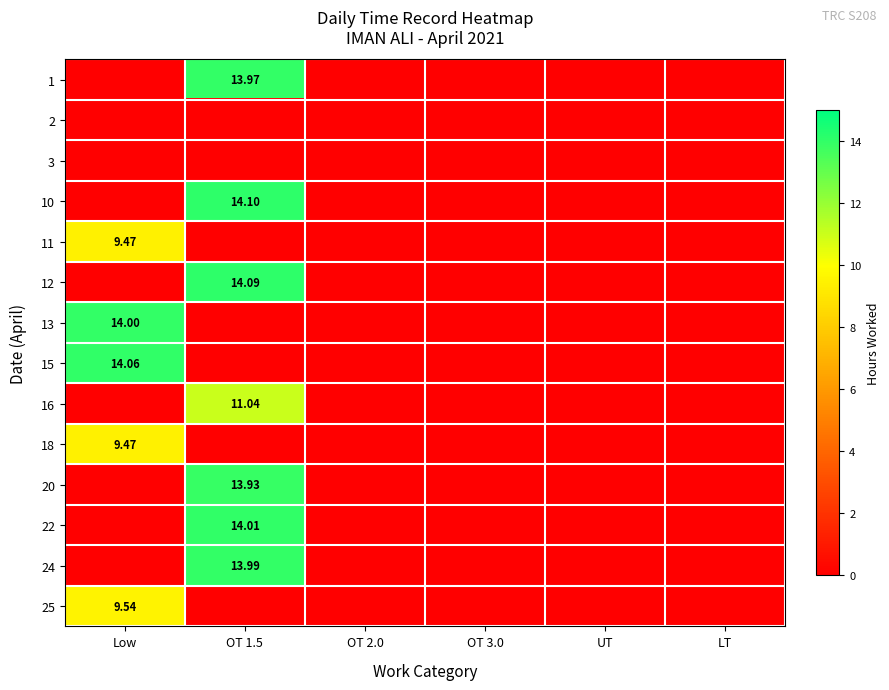

At which label is 22 closest to 7?

Low